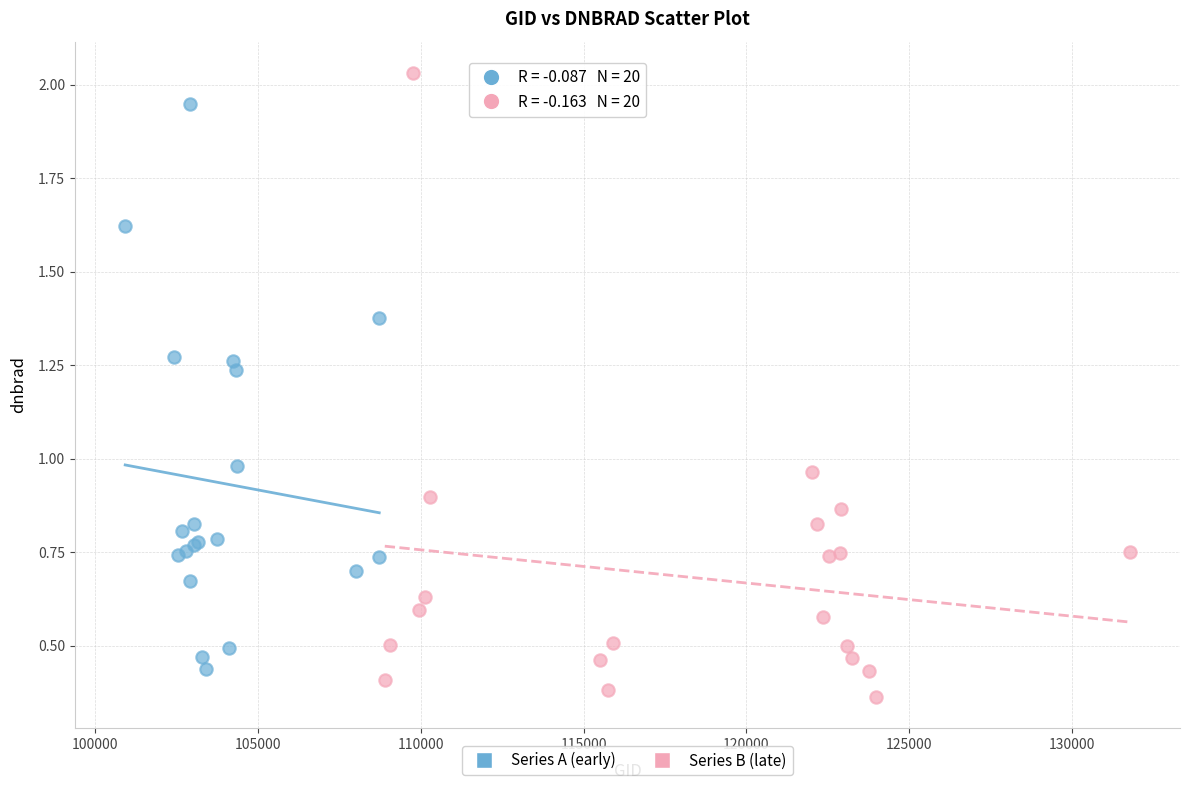

Which series has the largest Y range (max minus min)?

Series B (late)